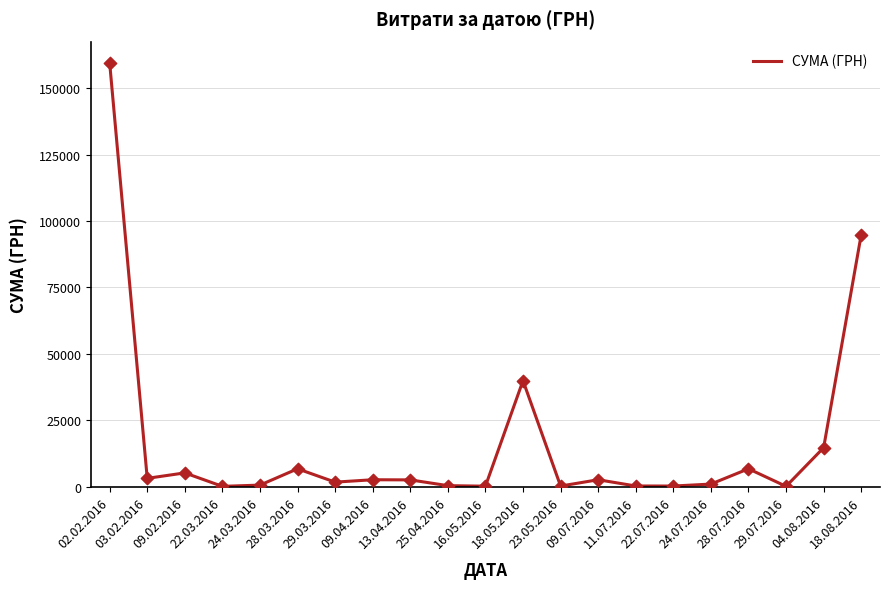

What is the ratio of the value at 24.03.2016 to the value at 09.04.2016?

0.2